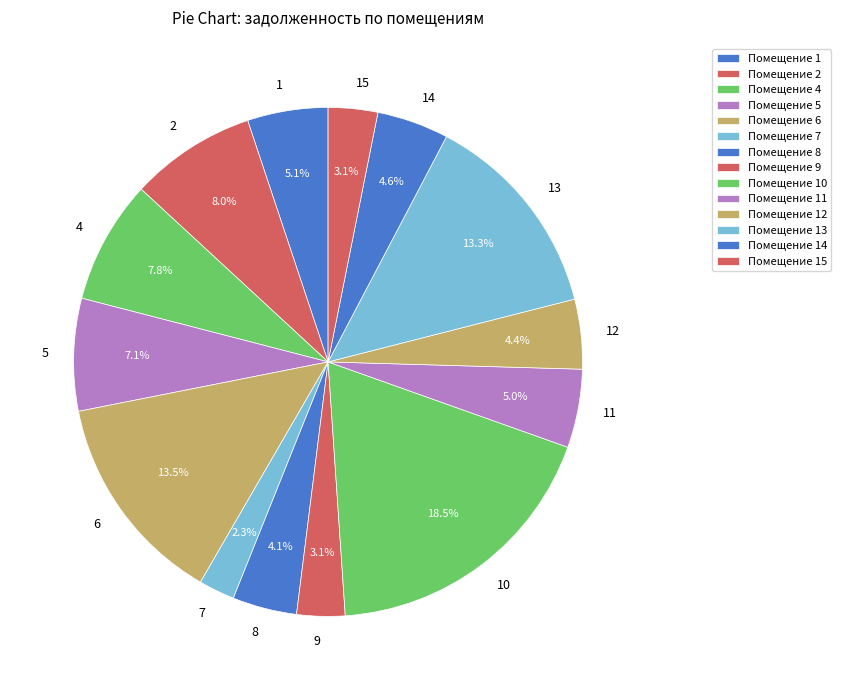

Count the number of slices in the pie.

14